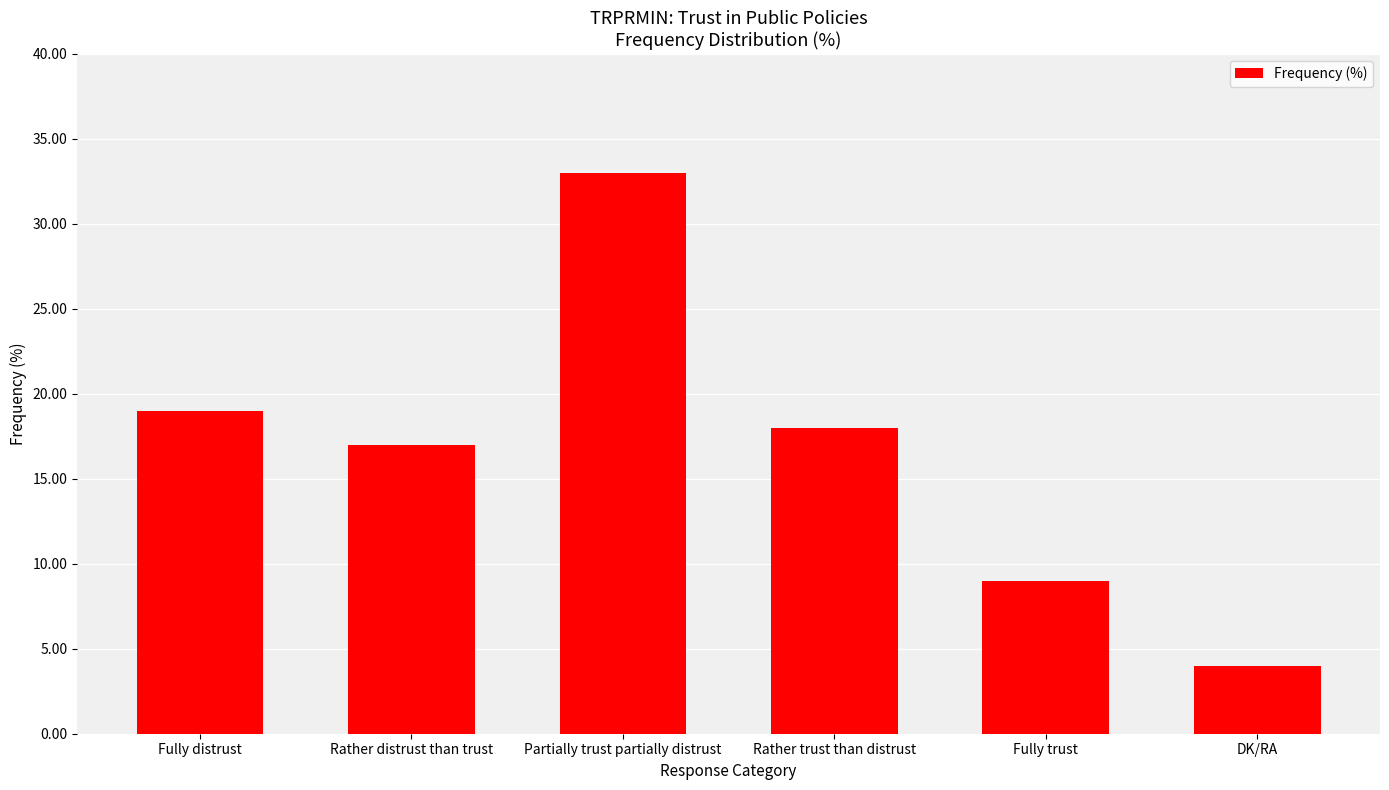

The chart shows a value of 7 at Rather trust than distrust. True or false?

False